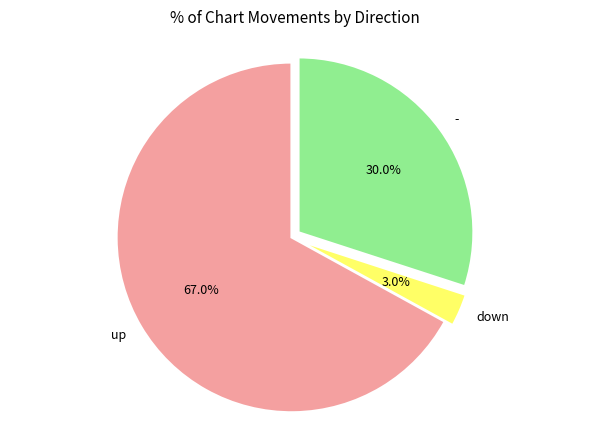

Is it true that down is 3% of the pie?

True